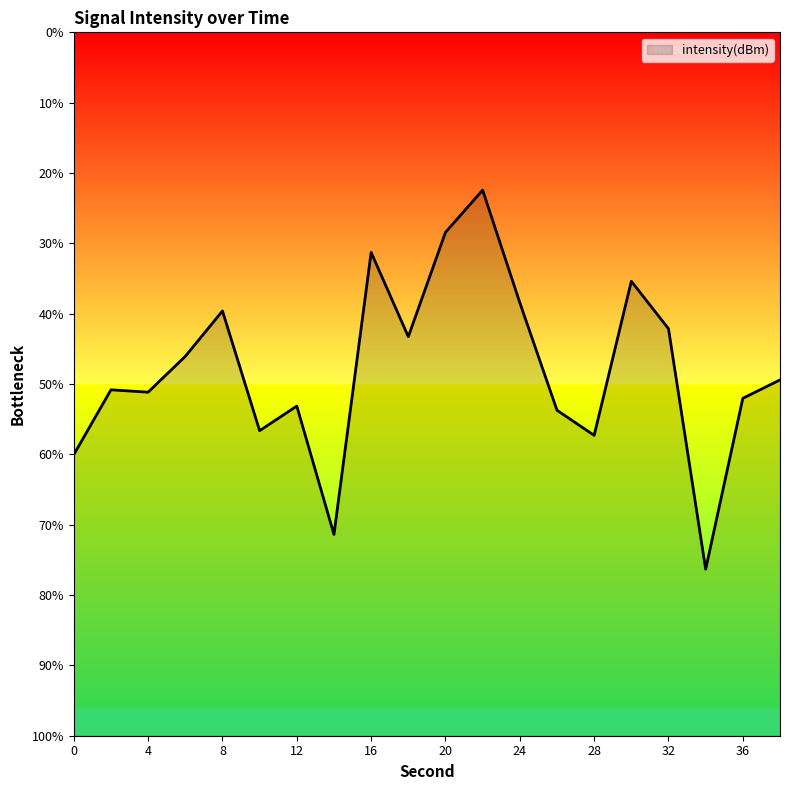

True or false: there are more than 1 points higher than both neighbors.

True